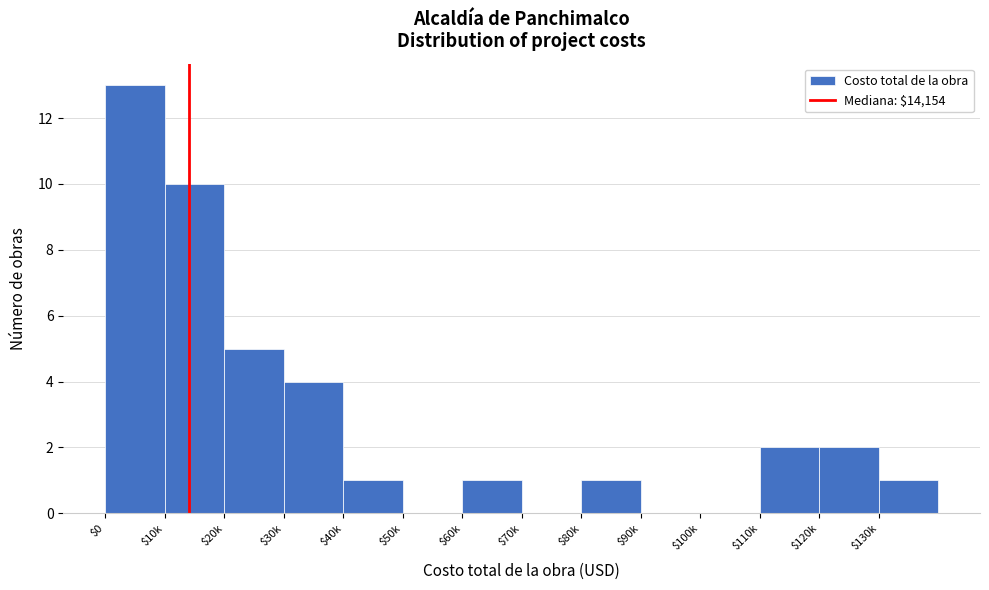

True or false: the data shows 7 at $90k.

False